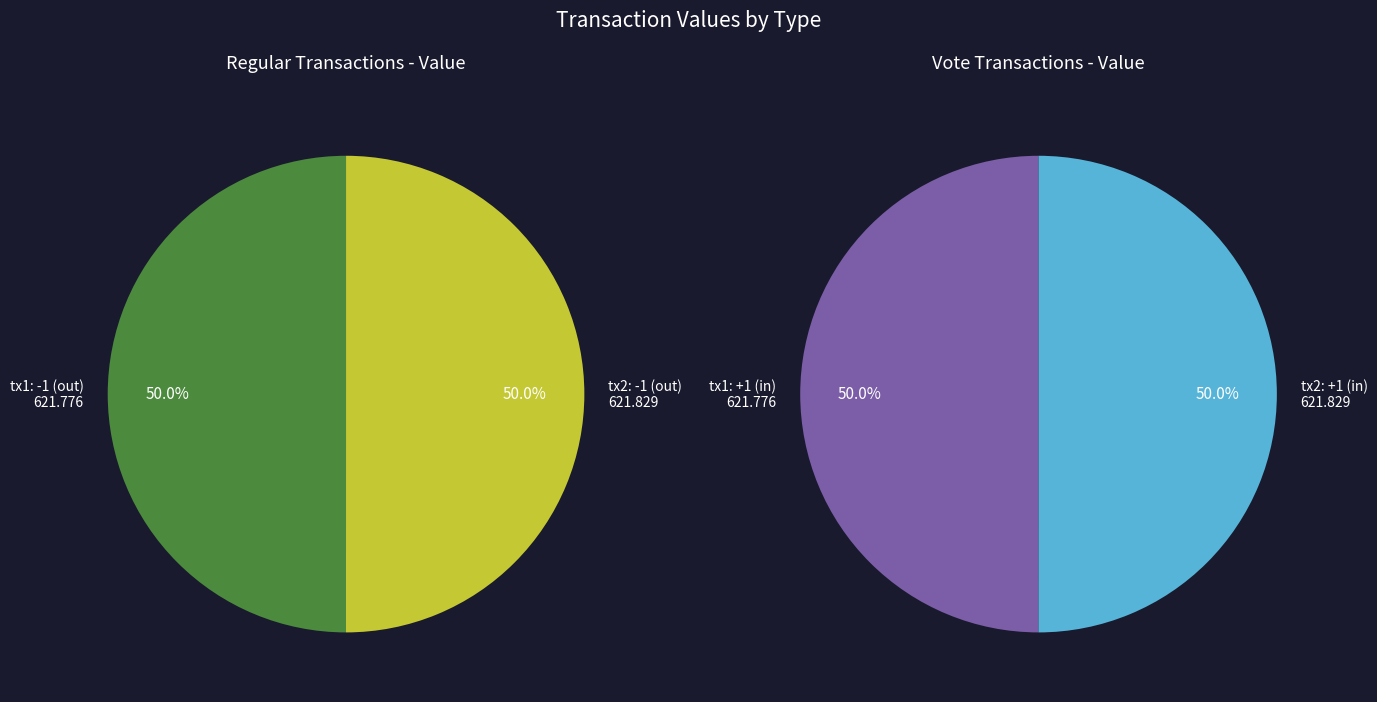

To the nearest percent, what is the combined percentage of 0 and 1?

100%